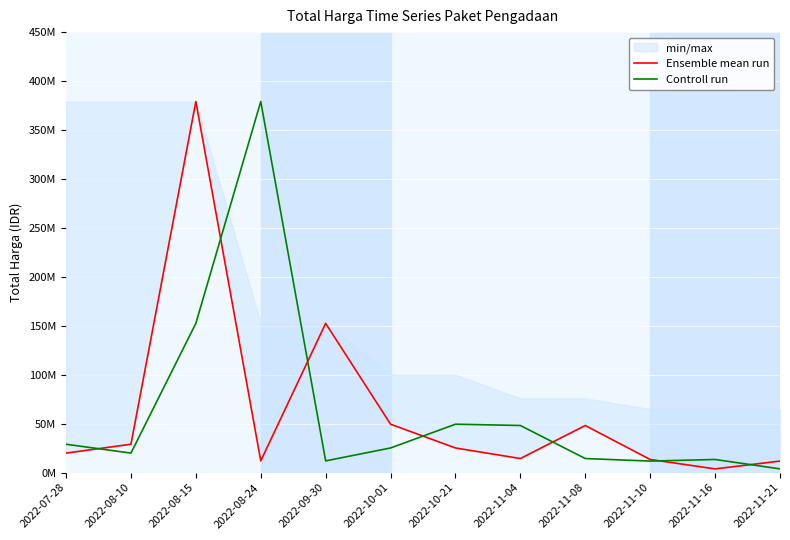

How many data points in Controll run are above 25200000?

5